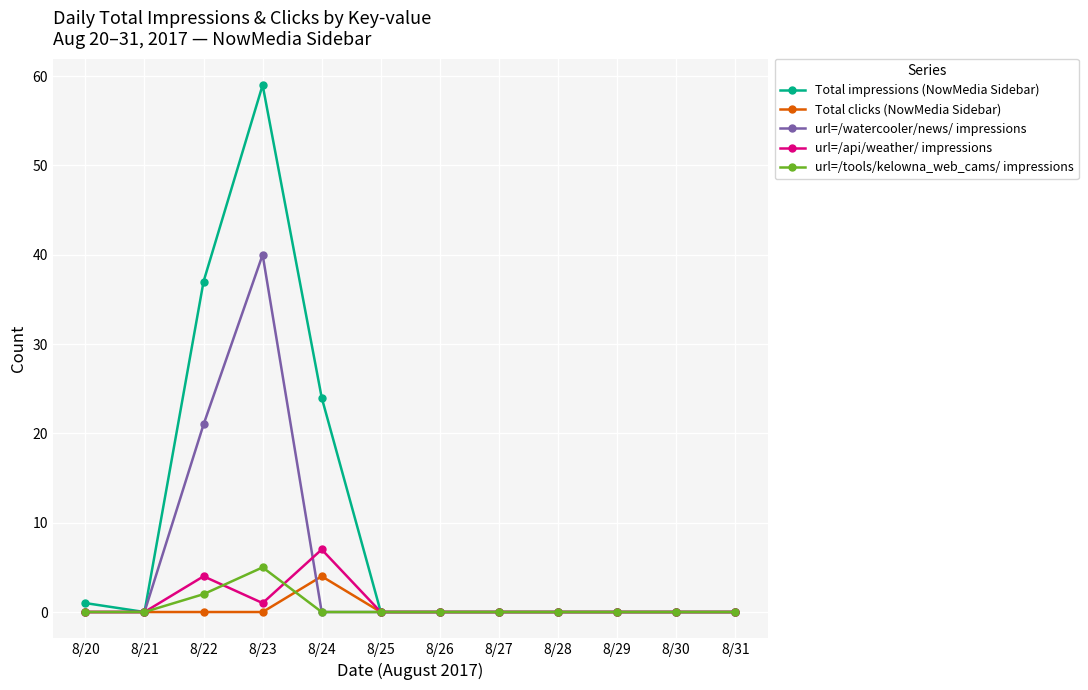

Where is url=/tools/kelowna_web_cams/ impressions nearest to the value 2?

8/22